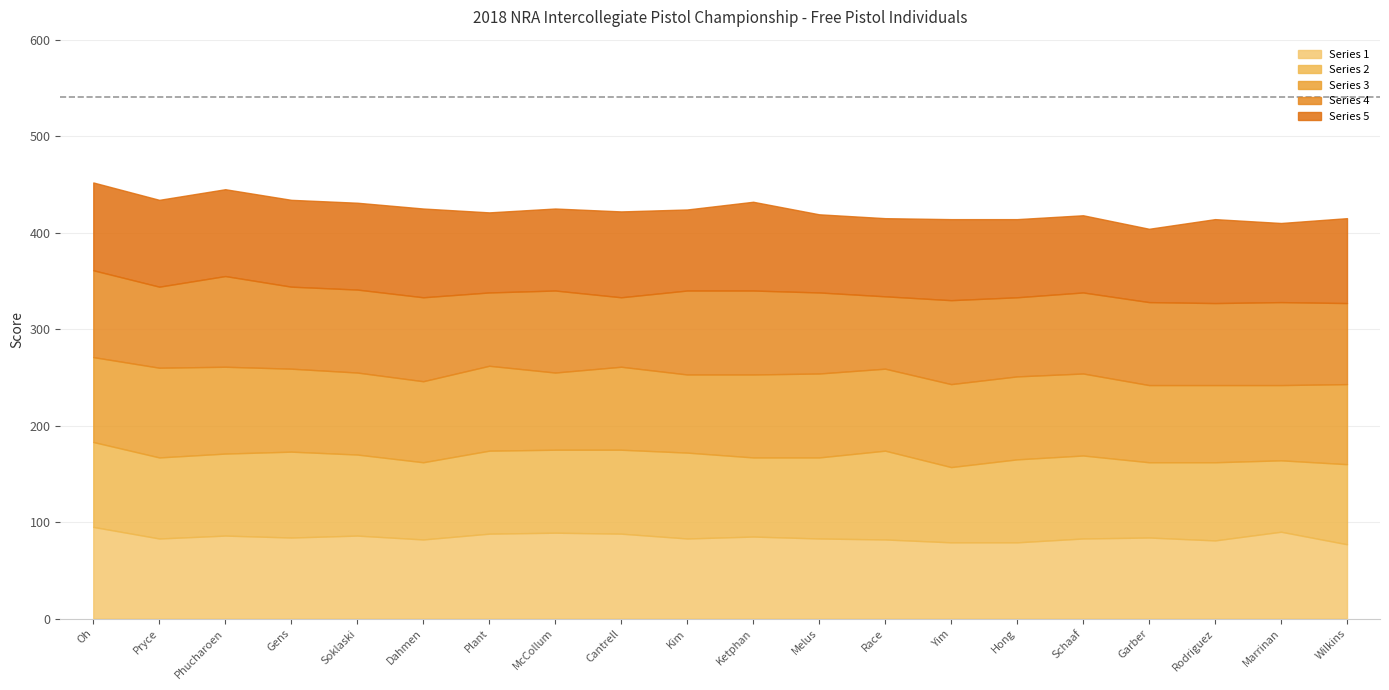

The Series 1 series shows 88 at Plant. True or false?

True